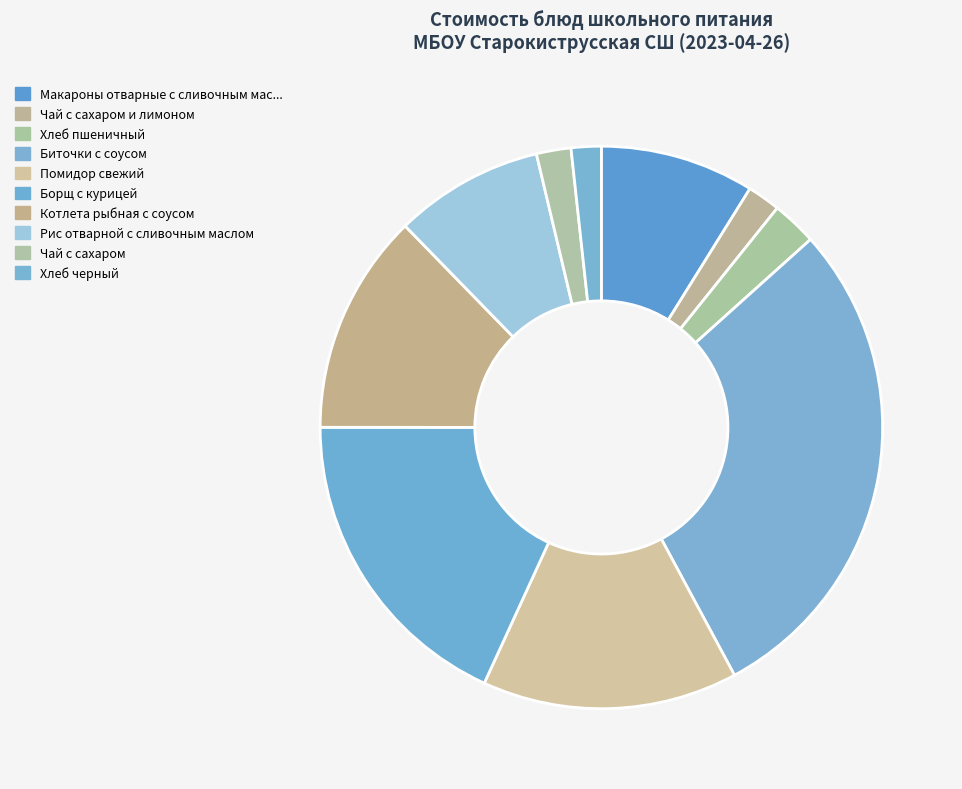

Is there any slice that represents more than half of the pie?

No